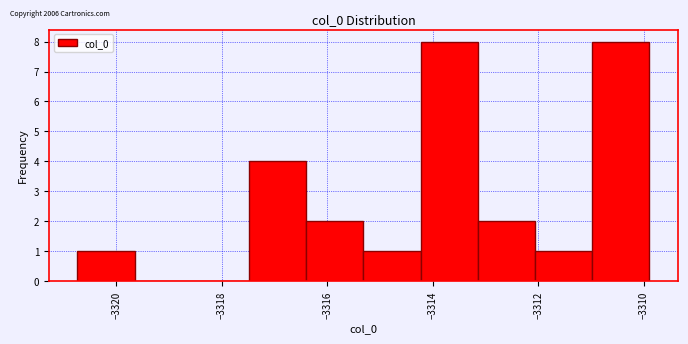

Reading left to right, list every bar in this chart as the range it spans on the x-axis followed by its height. Neither the bar edges nor the heights are printed on the chart, so give them approximately, as read against the axes.

-3320.8 to -3319.6: 1
-3319.6 to -3318.6: 0
-3318.6 to -3317.4: 0
-3317.4 to -3316.4: 4
-3316.4 to -3315.4: 2
-3315.4 to -3314.2: 1
-3314.2 to -3313.2: 8
-3313.2 to -3312.0: 2
-3312.0 to -3311.0: 1
-3311.0 to -3309.8: 8